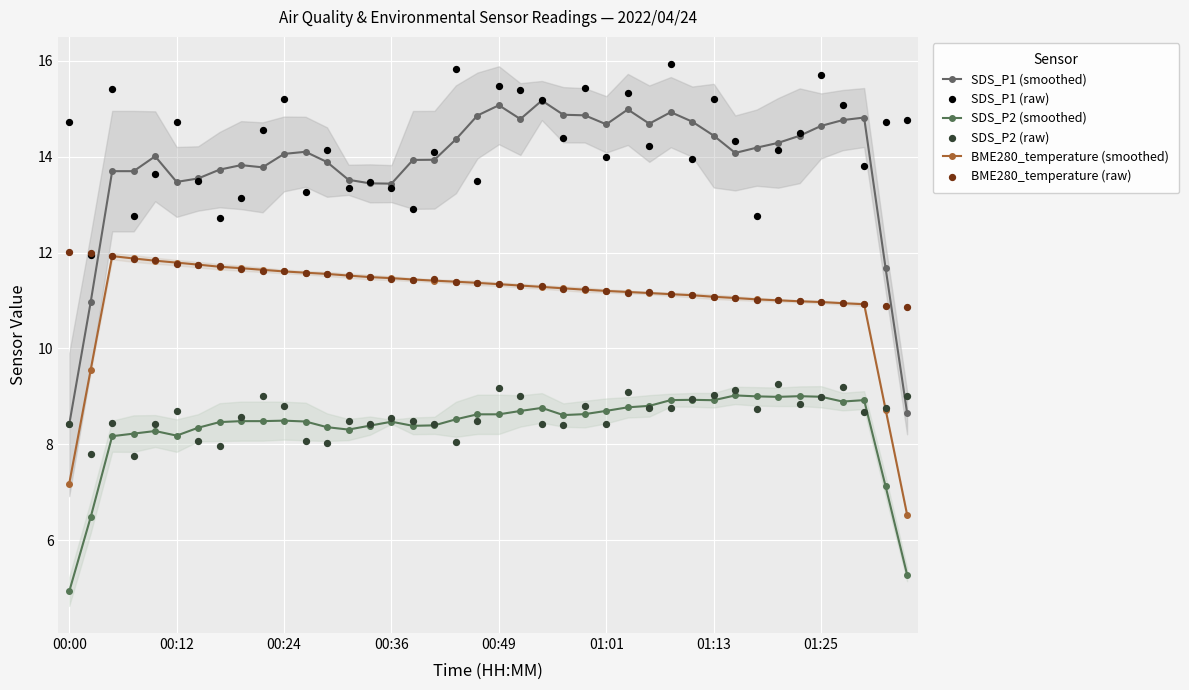

Which series has the widest spread of Y values?

SDS_P1 (smoothed)